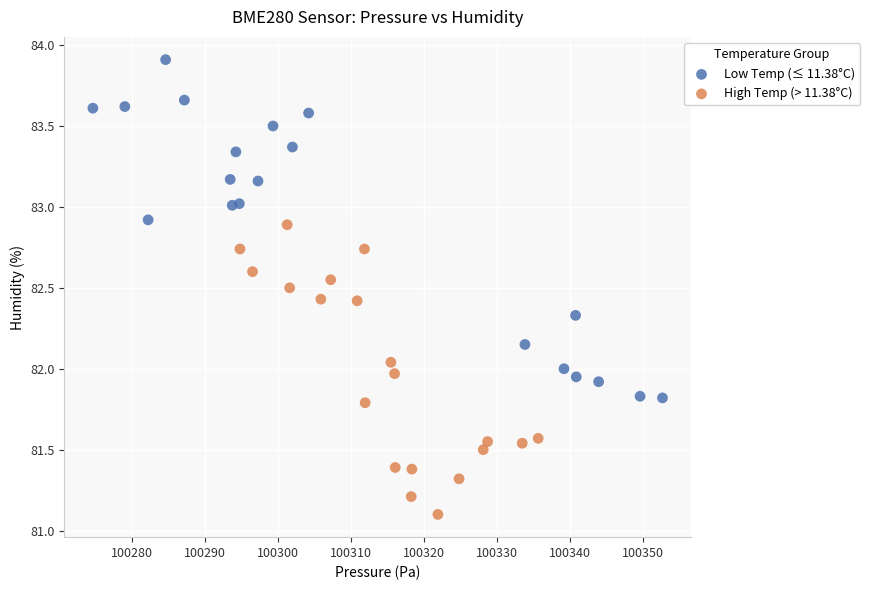

Which series reaches the minimum Y coordinate?

High Temp (> 11.38°C)